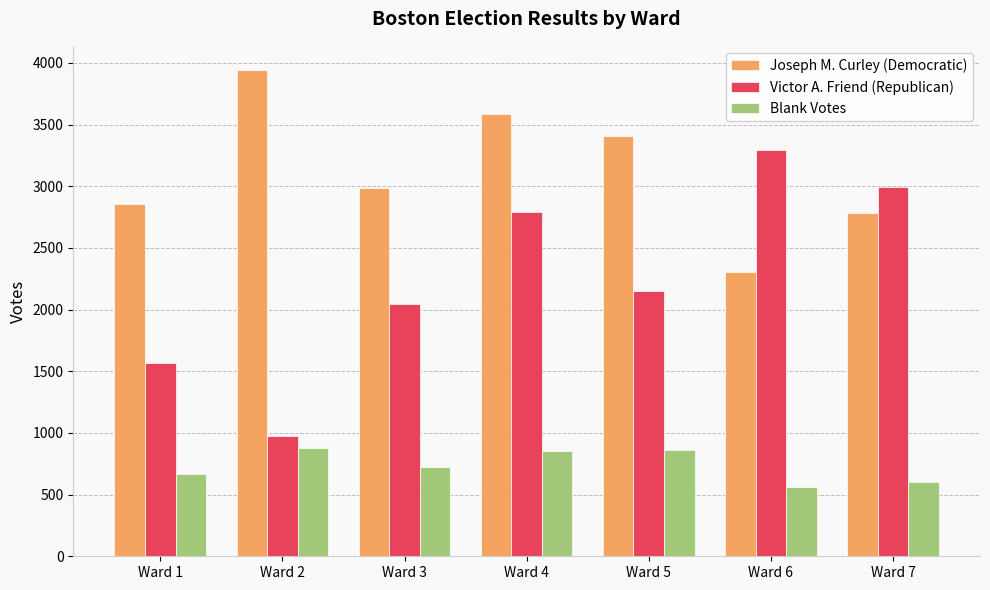

Which series has the largest range (max minus min)?

Victor A. Friend (Republican)